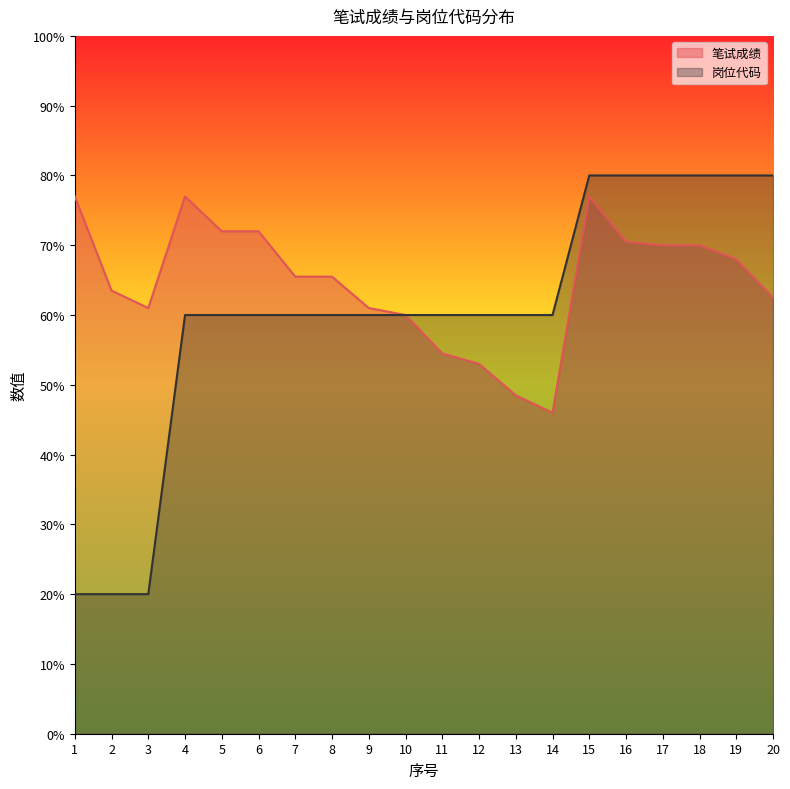

How many lines are shown in the chart?

2